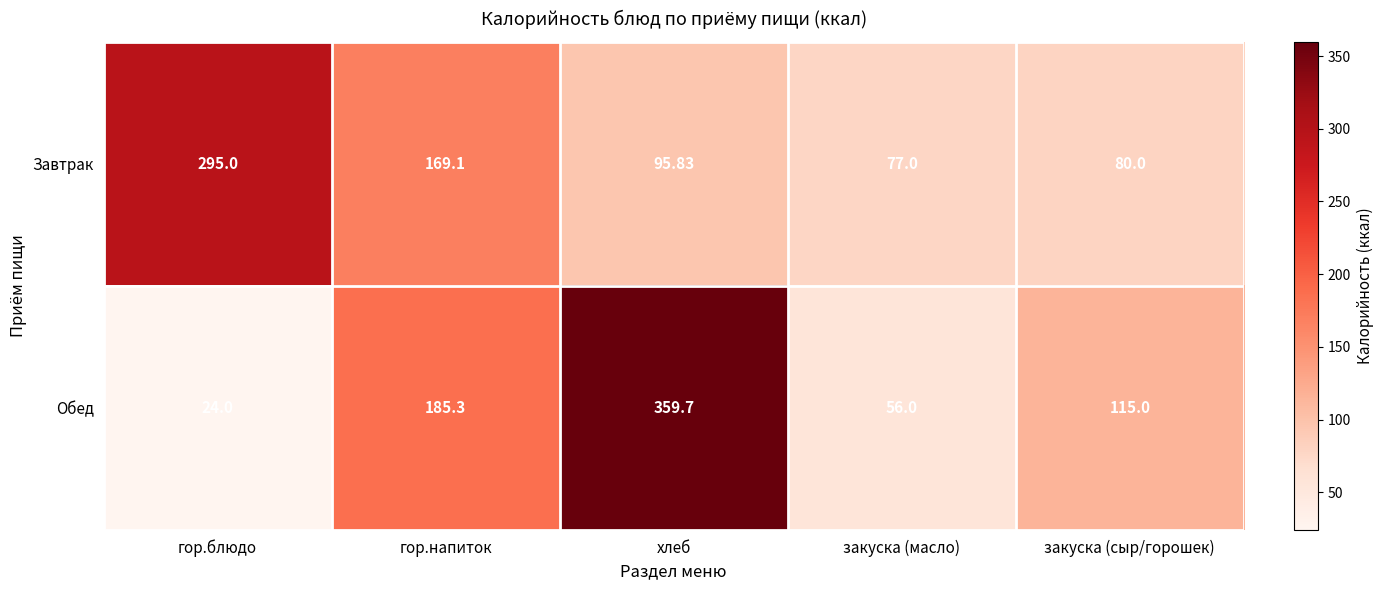

List the series in order of their overall mean, highest first.

Обед, Завтрак